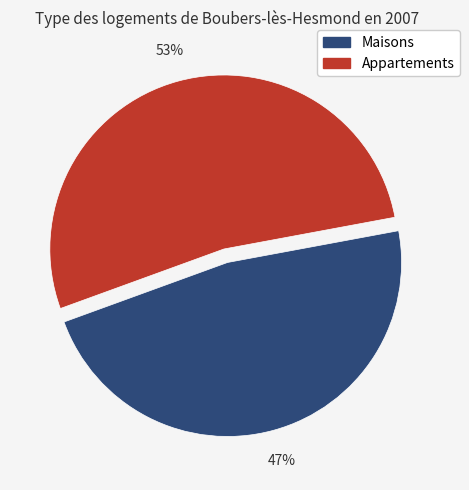

Does any single category account for the majority?

Yes